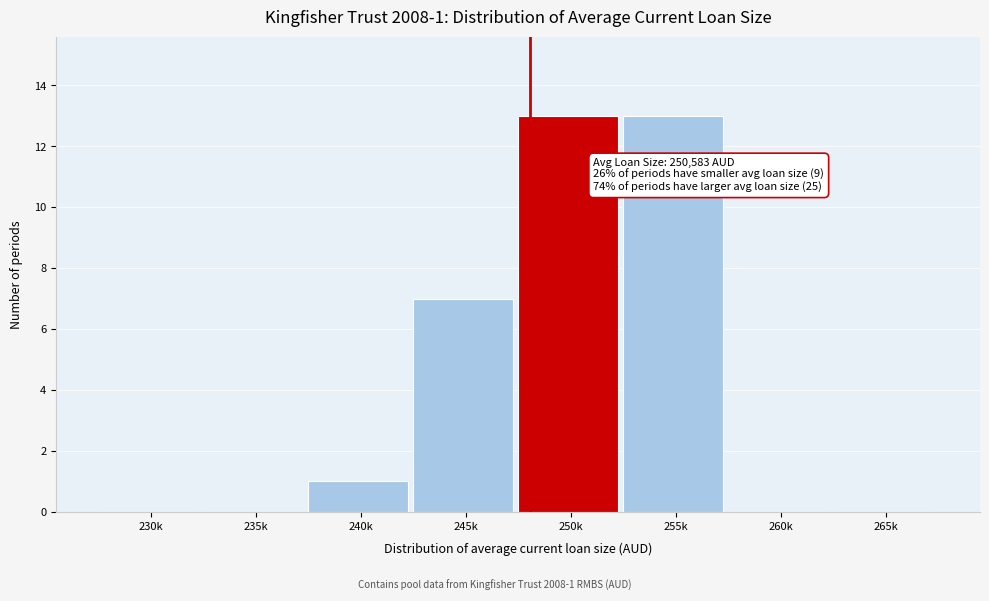

Reading left to right, transcribe all the data shown in this chart.

230k=0	235k=0	240k=1	245k=7	250k=13	255k=13	260k=0	265k=0